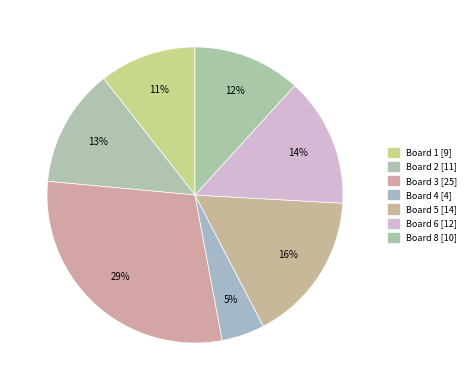

How many slices are in this pie chart?

7